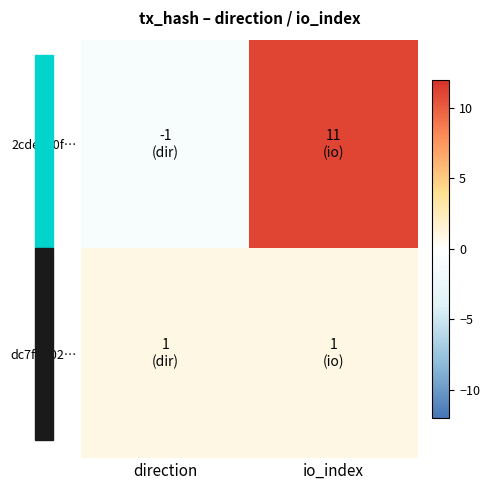

Reading left to right, transcribe all the data shown in this chart.

2cdeee0f…: direction=-1	io_index=11
dc7f8d02…: direction=1	io_index=1